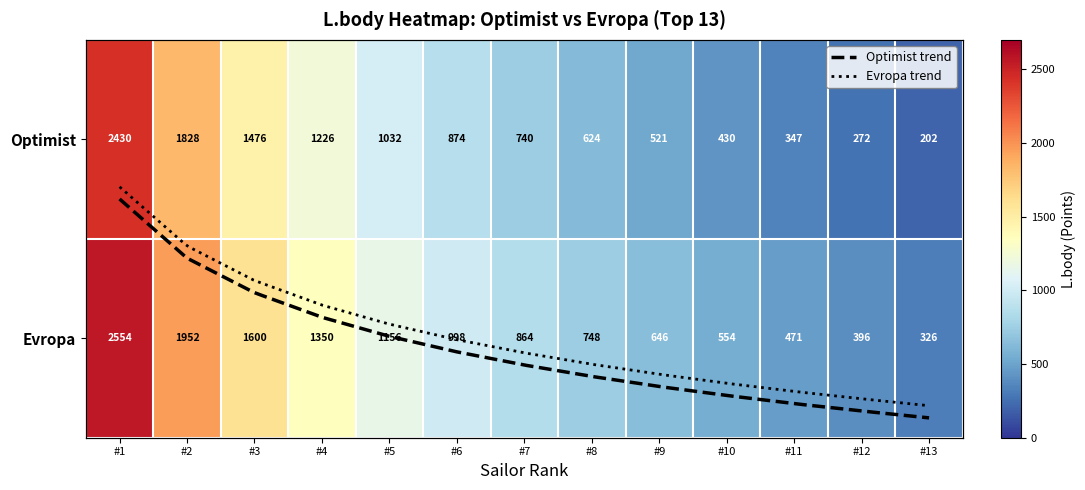

What is the sum of all Optimist values?

12002